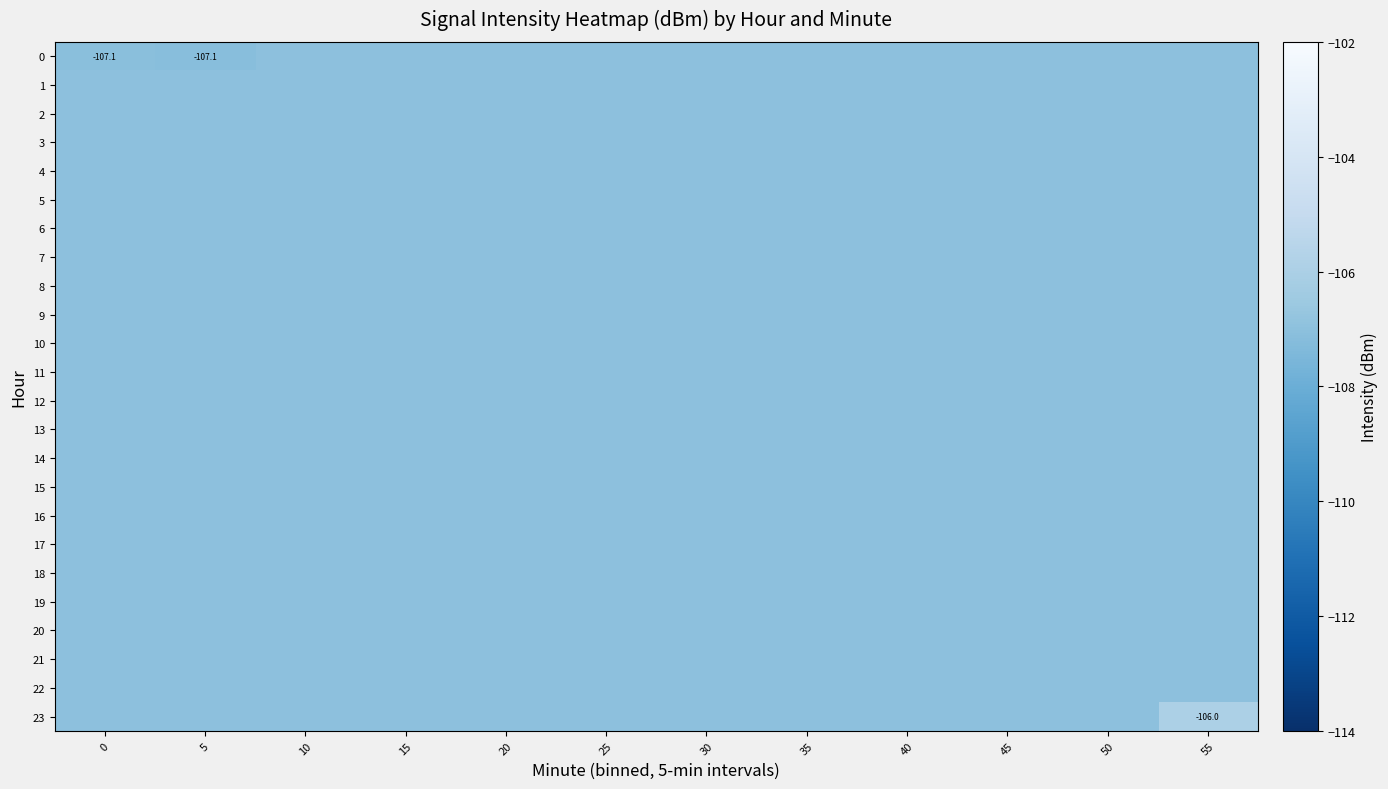

Rank the categories by 8 value from lowest to highest.

0, 5, 10, 15, 20, 25, 30, 35, 40, 45, 50, 55